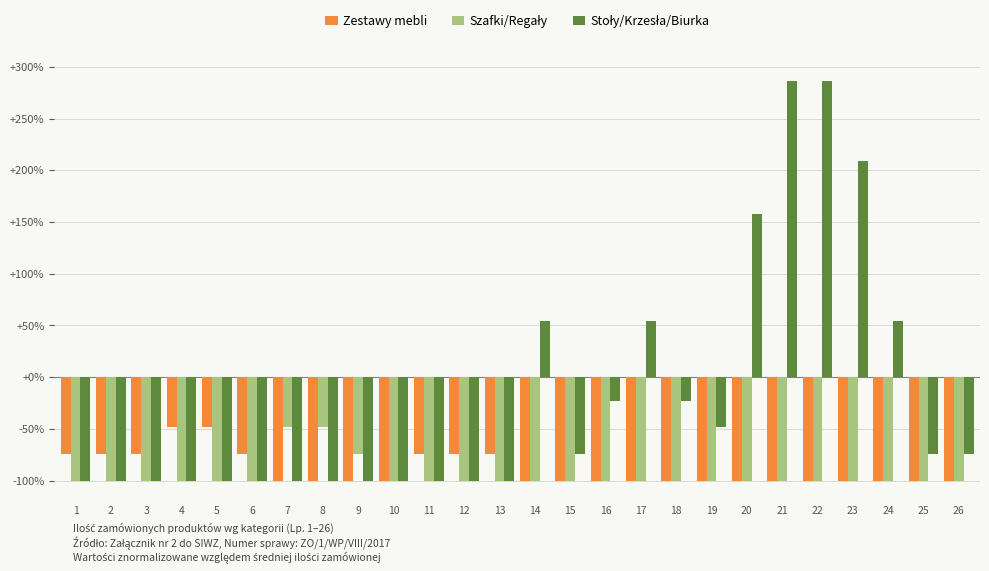

What is the total value across all series at 25?

-274.2